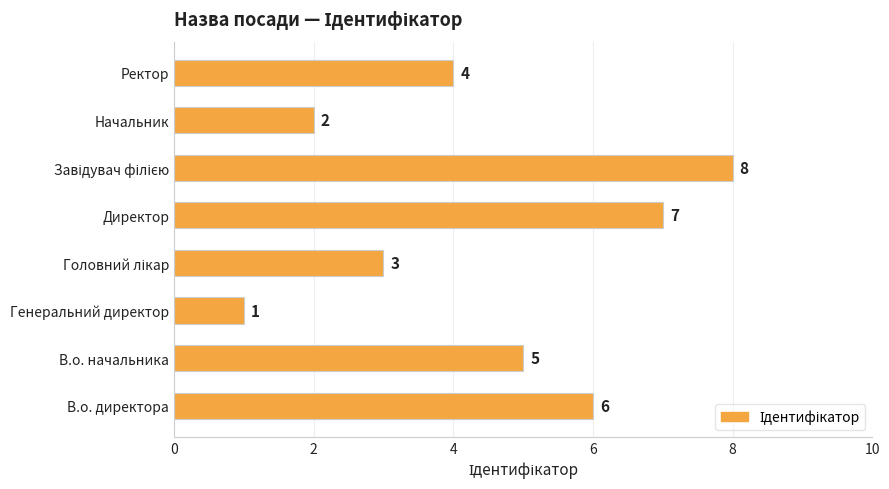

What is the minimum value shown in the chart?

1